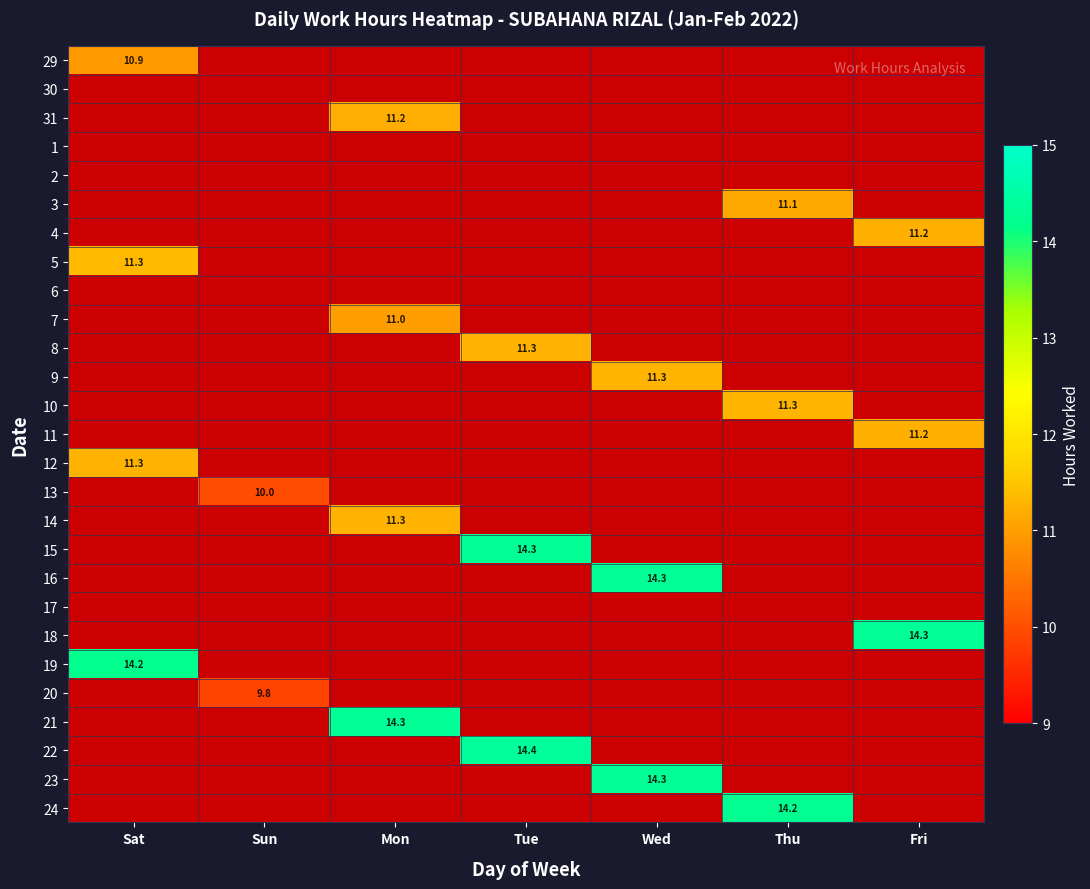

Rank the series at Sat from highest to lowest value.

29, 30, 31, 1, 2, 3, 4, 5, 6, 7, 8, 9, 10, 11, 12, 13, 14, 15, 16, 17, 18, 19, 20, 21, 22, 23, 24